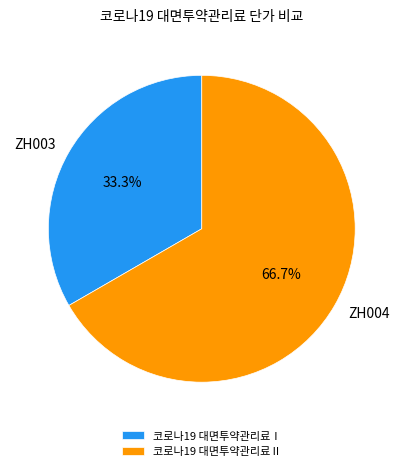

Is the sum of 코로나19 대면투약관리료Ⅰ and 코로나19 대면투약관리료Ⅱ greater than half?

Yes